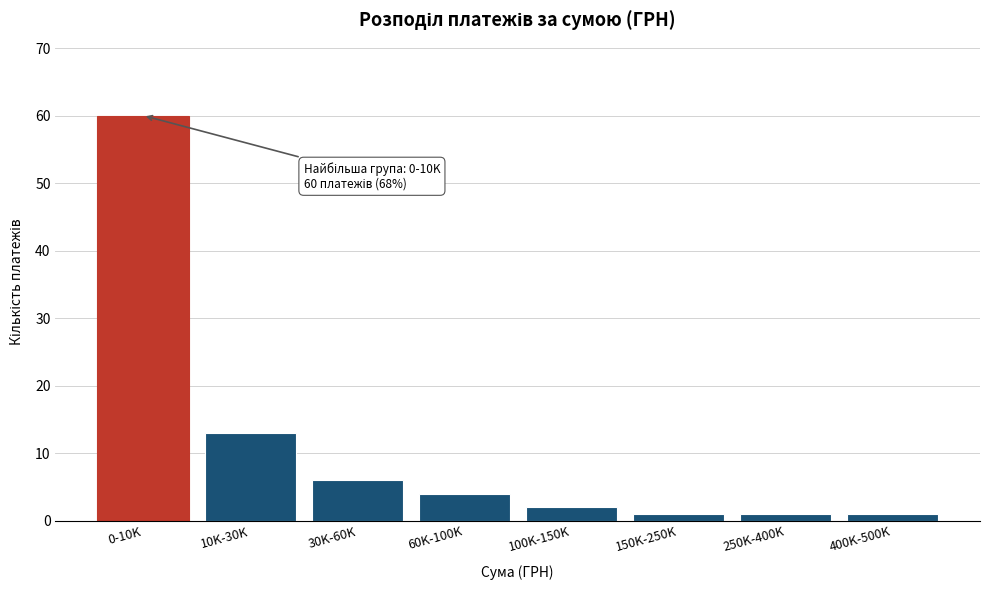

Reading left to right, extract all data points from this chart.

0-10K=60	10K-30K=13	30K-60K=6	60K-100K=4	100K-150K=2	150K-250K=1	250K-400K=1	400K-500K=1